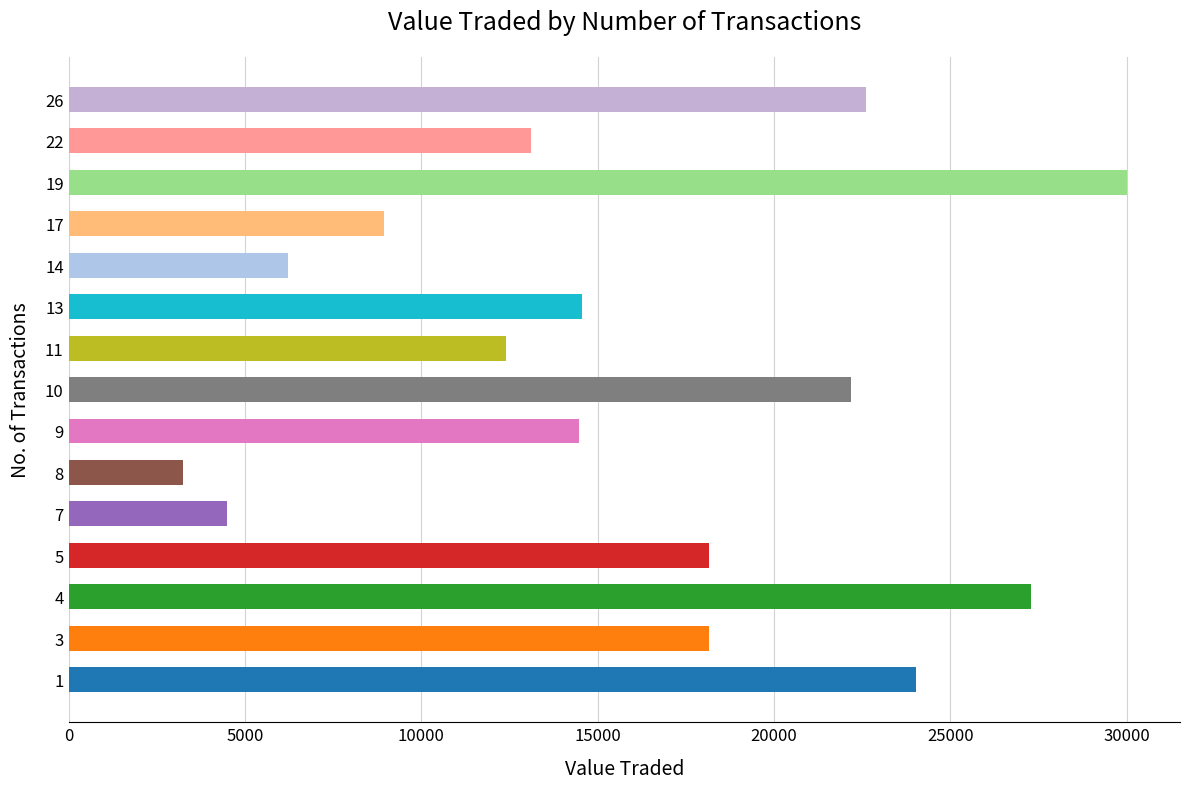

What value does the data have at 14, to the nearest 10?

6230